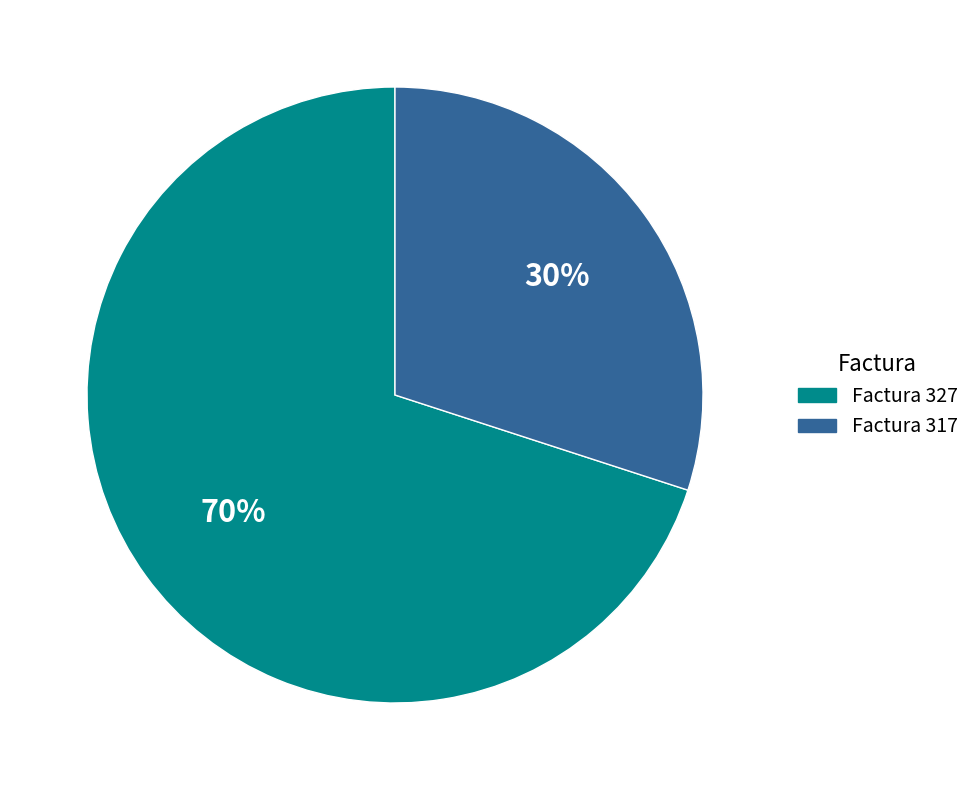

Rank the categories by value from highest to lowest.

Factura 327, Factura 317